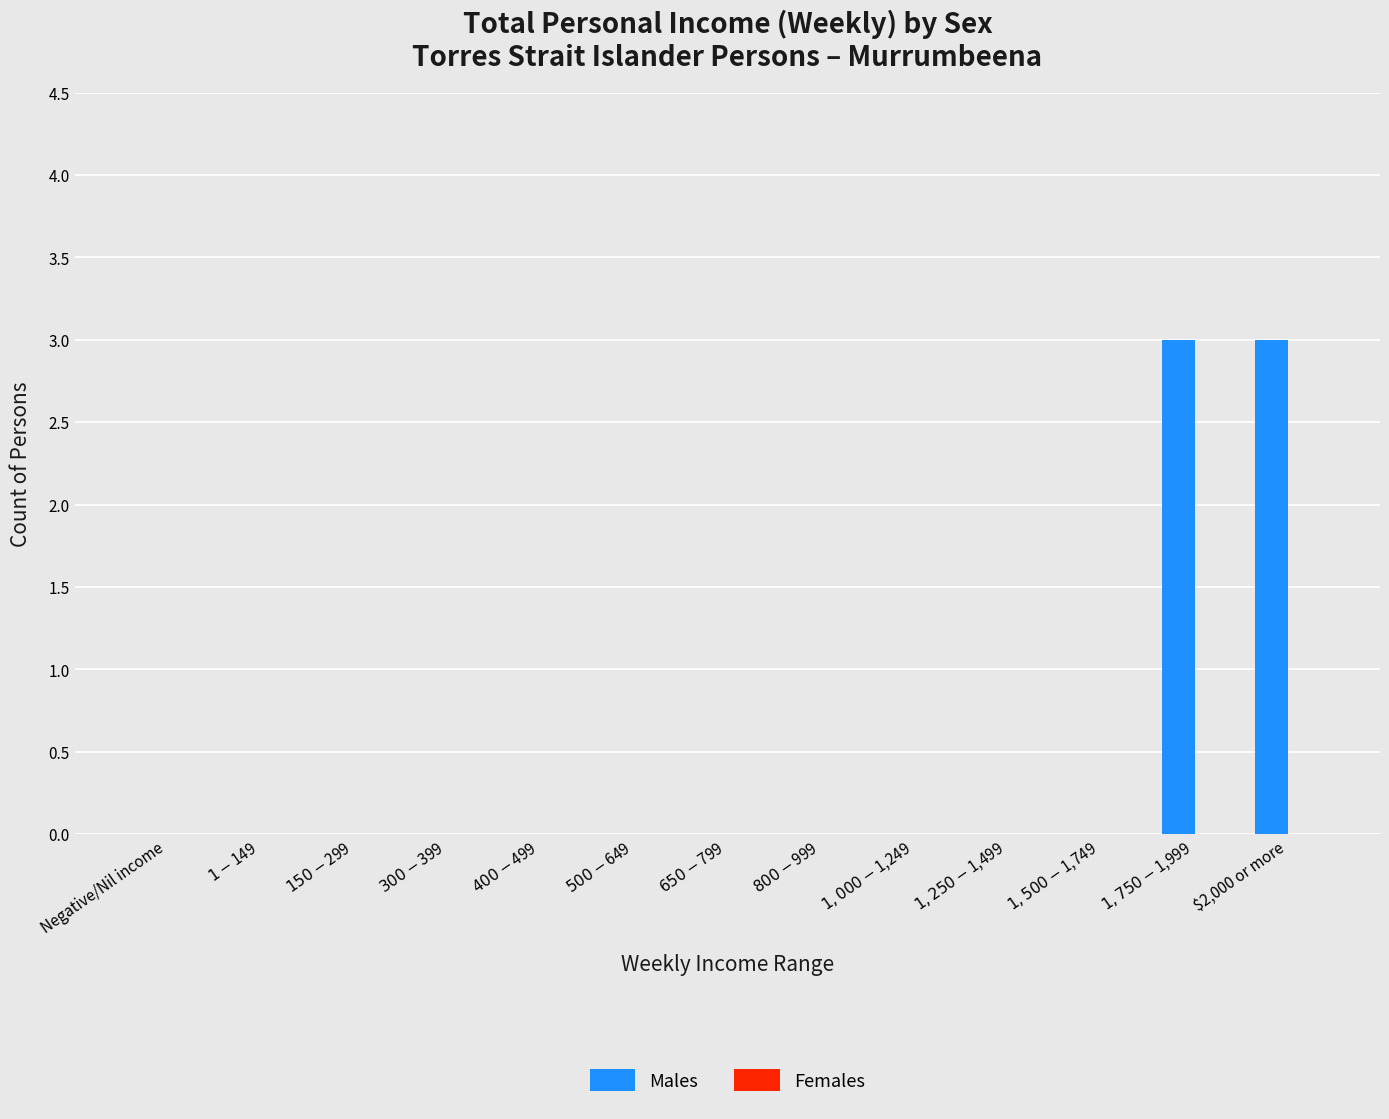

The value at $2,000 or more is 3. True or false?

True